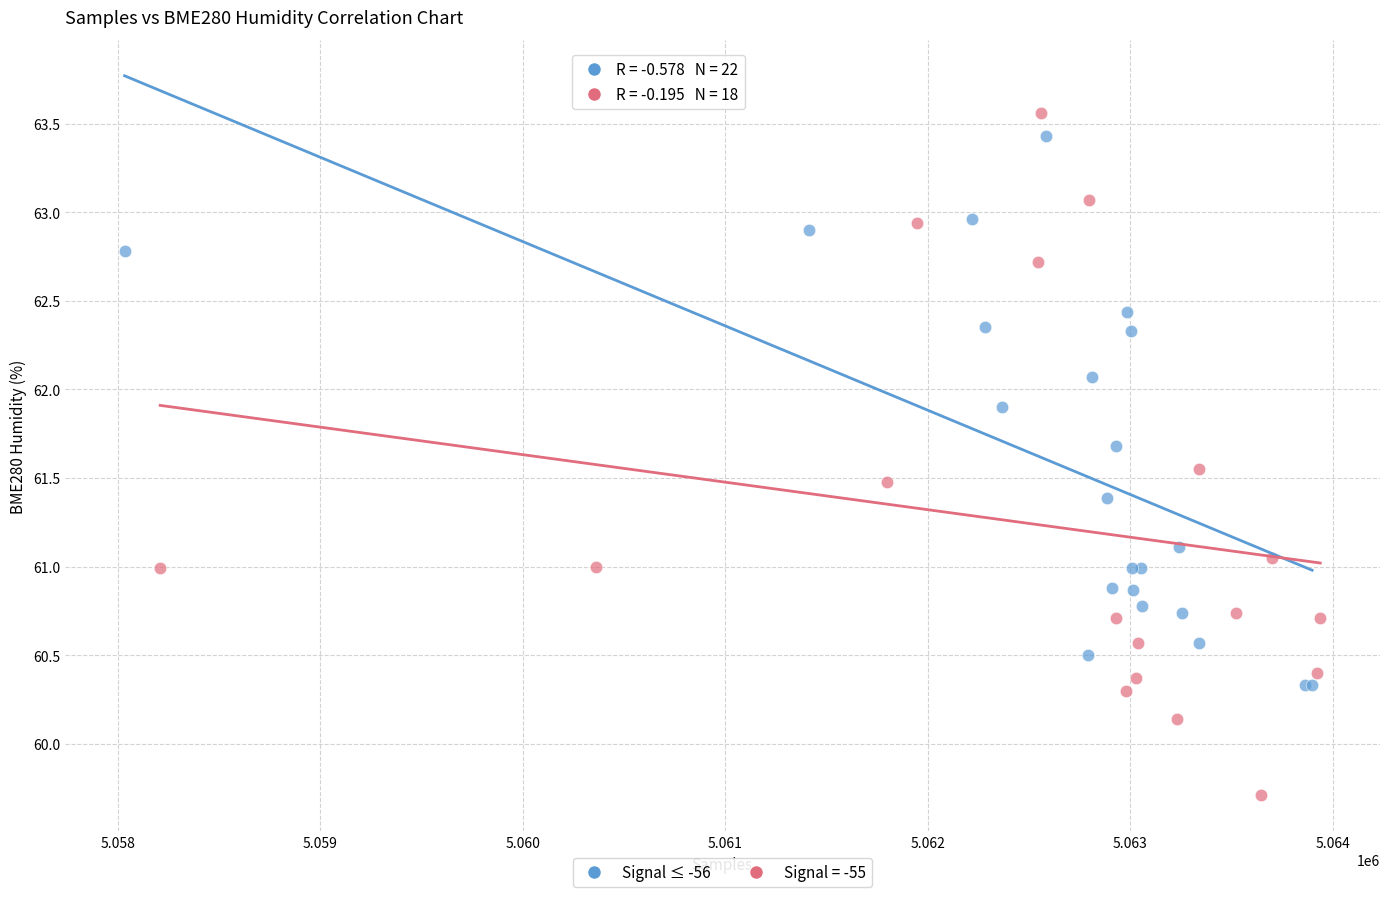

Which series reaches the minimum Y coordinate?

Signal = -55